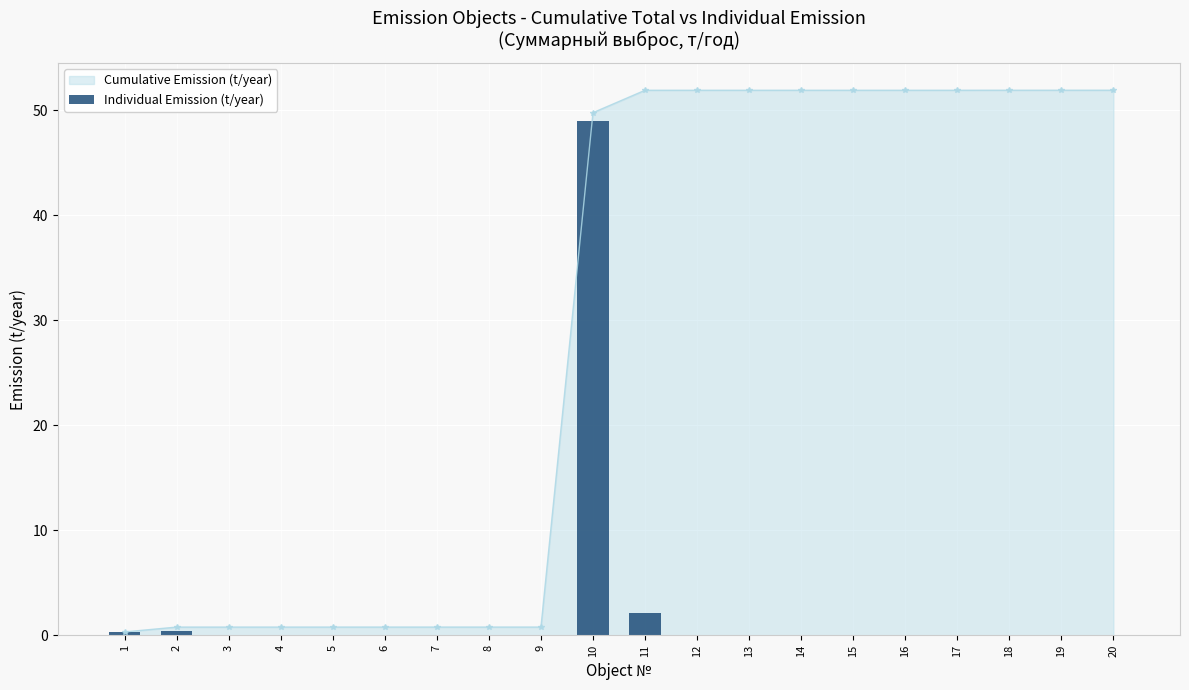

What is the average value?

2.6